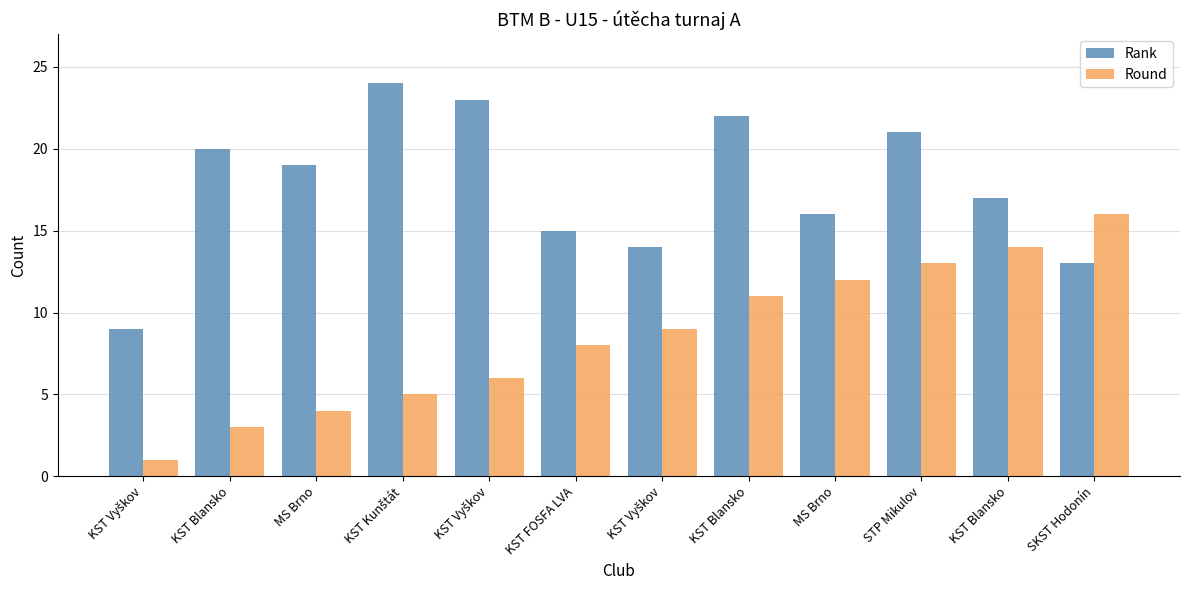

How many groups of bars are there?

12